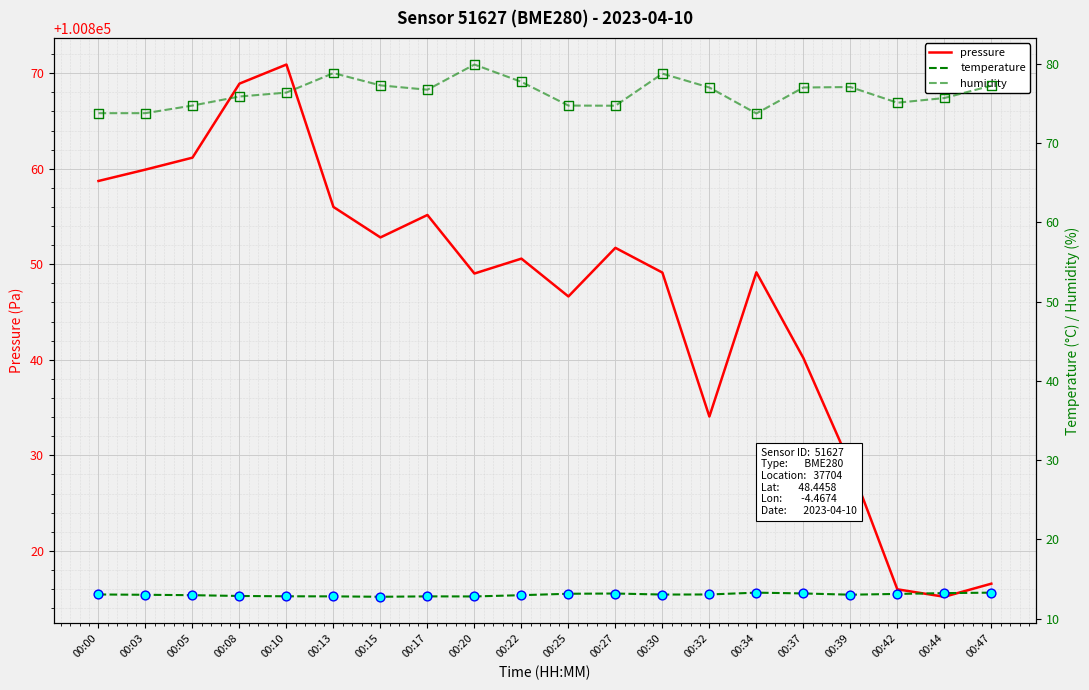

Which series has the largest Y range (max minus min)?

pressure